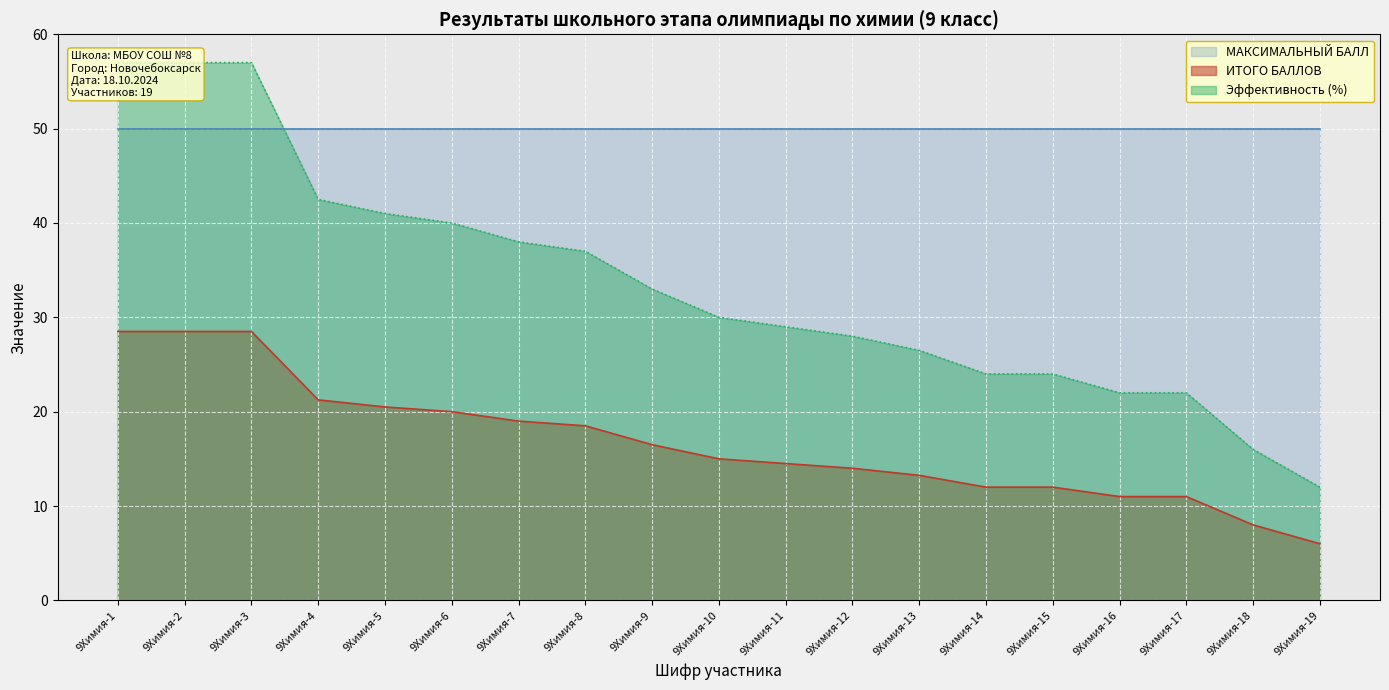

True or false: ИТОГО БАЛЛОВ and Эффективность (%) intersect in this chart.

False